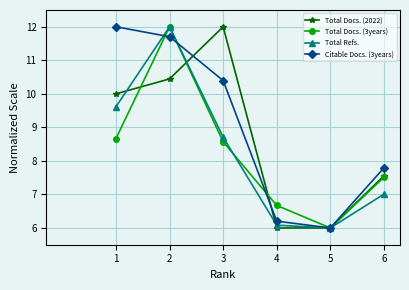

True or false: Citable Docs. (3years) has a value of 11.7 at 2.

True